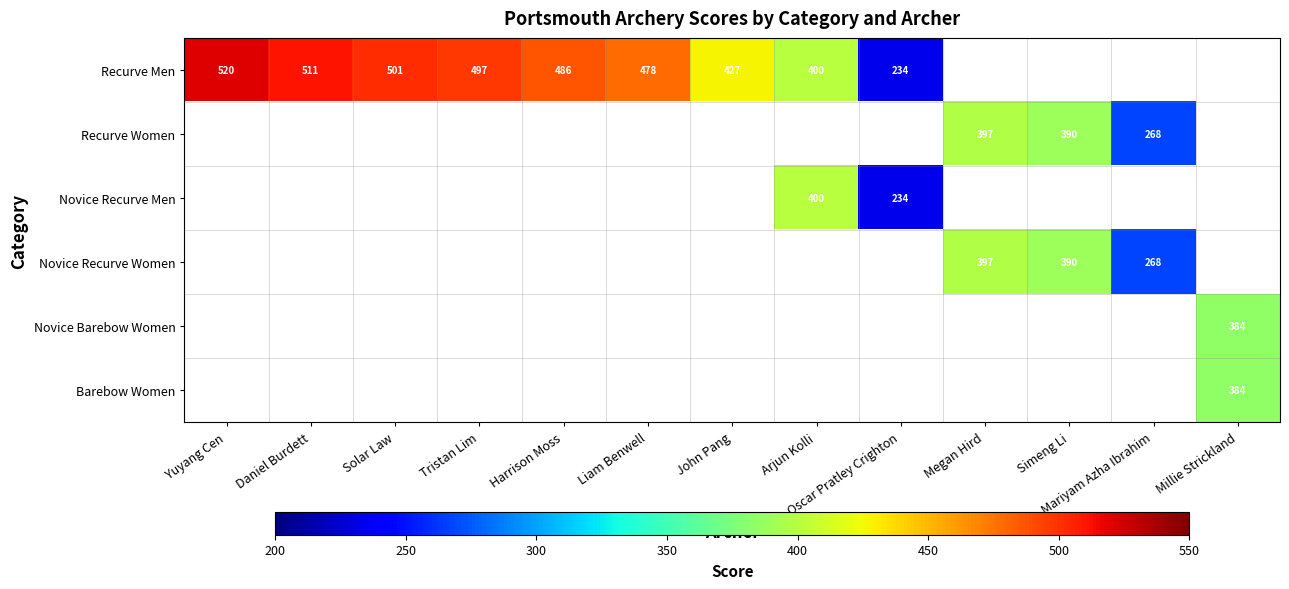

The value of Recurve Men at Daniel Burdett is 261. True or false?

False